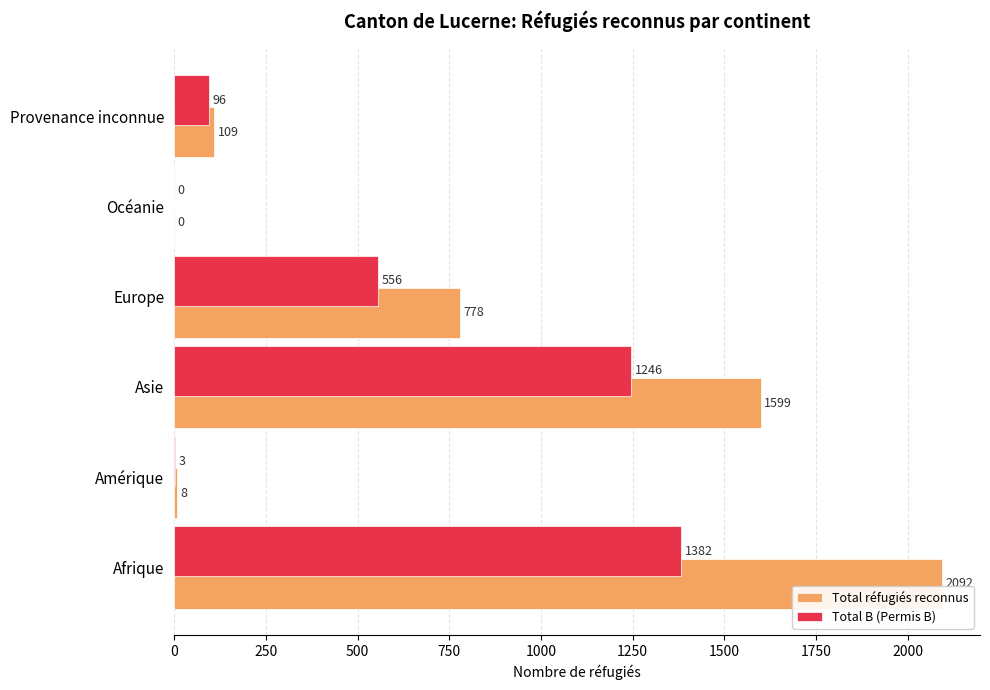

What is the maximum value shown in the chart?

2092